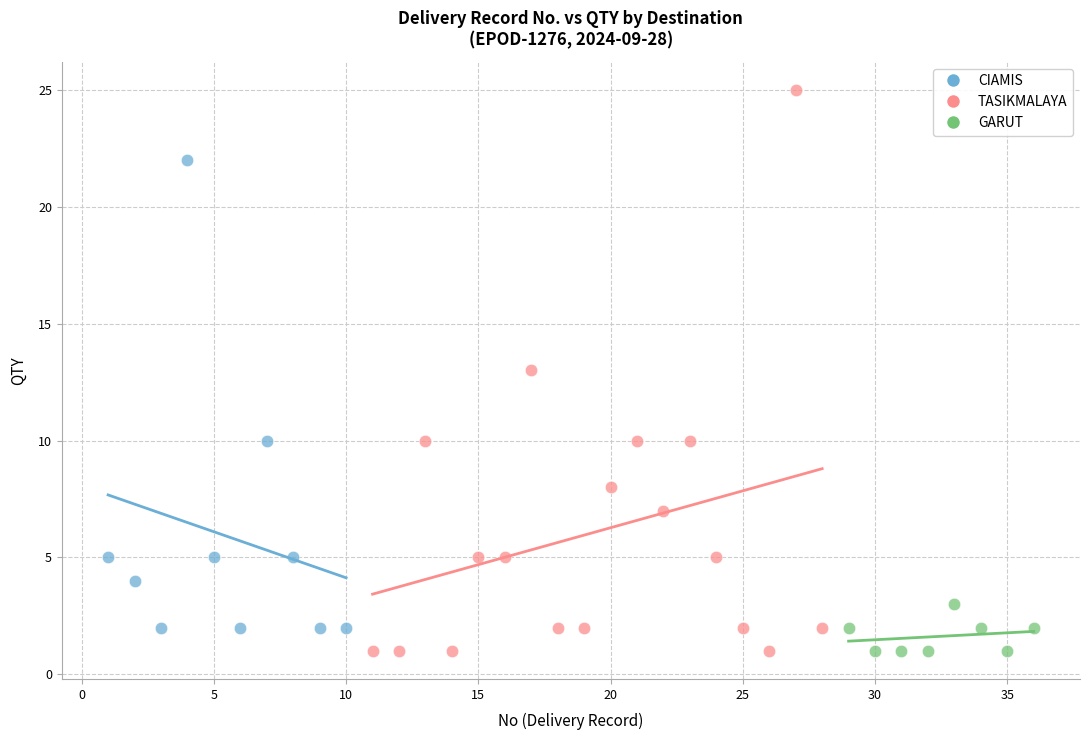

Which series reaches the maximum Y coordinate?

TASIKMALAYA